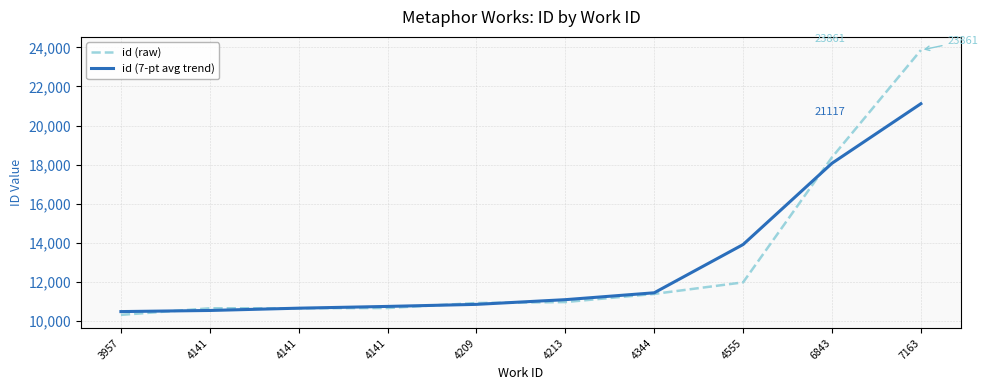

Does the chart display data point markers on the line(s)?

No